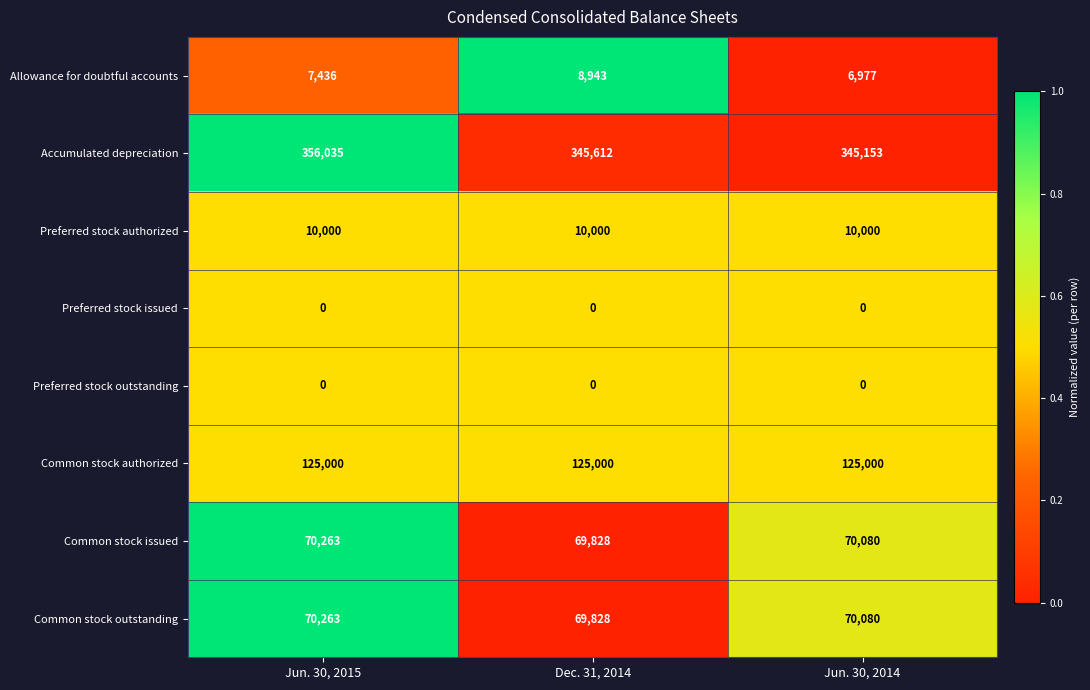

Is it true that Allowance for doubtful accounts equals 2358 at Dec. 31, 2014?

False